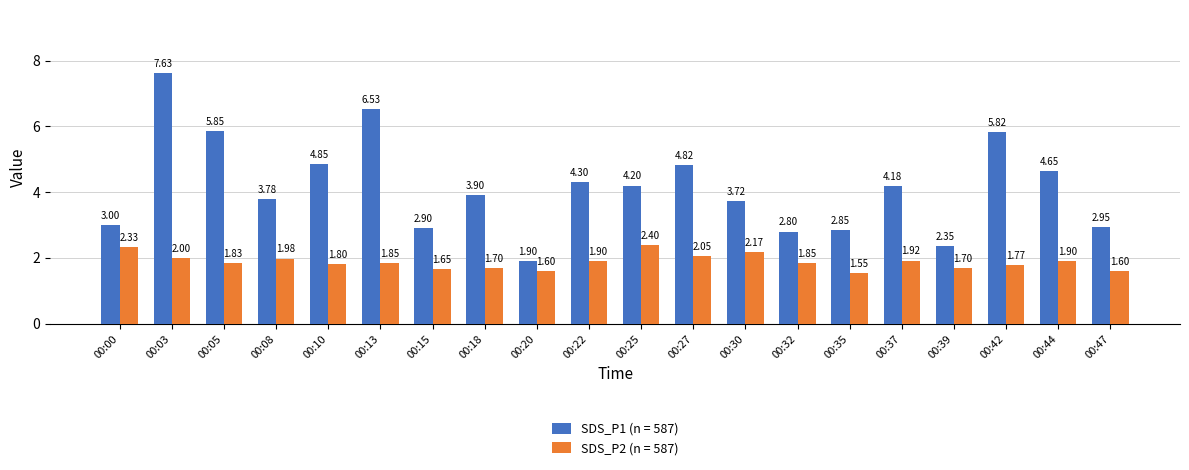

Rank the series by their maximum value, from highest to lowest.

SDS_P1 (n = 587), SDS_P2 (n = 587)